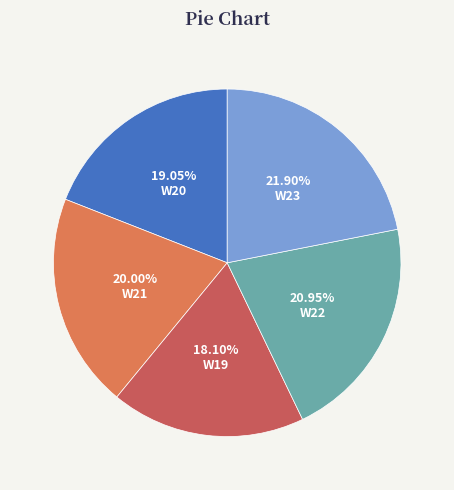

Is there any slice that represents more than half of the pie?

No